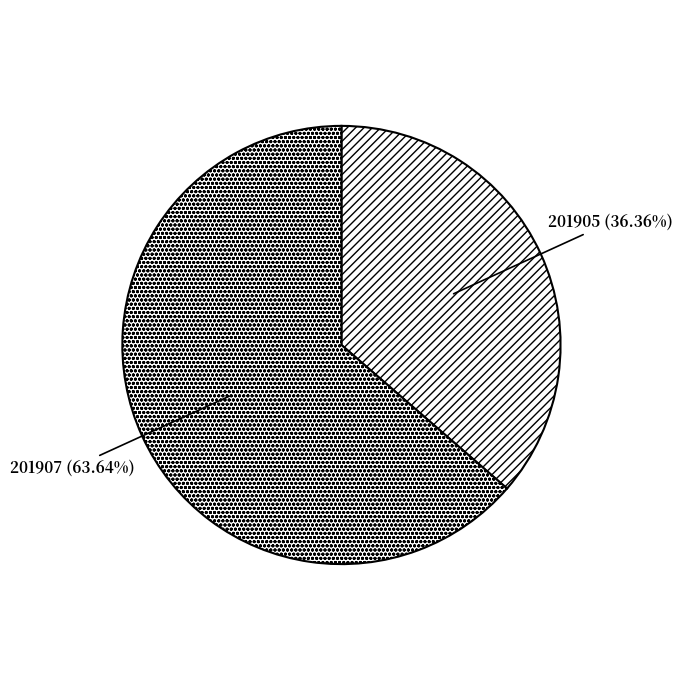

What percentage is the 201905 slice, to the nearest percent?

36%